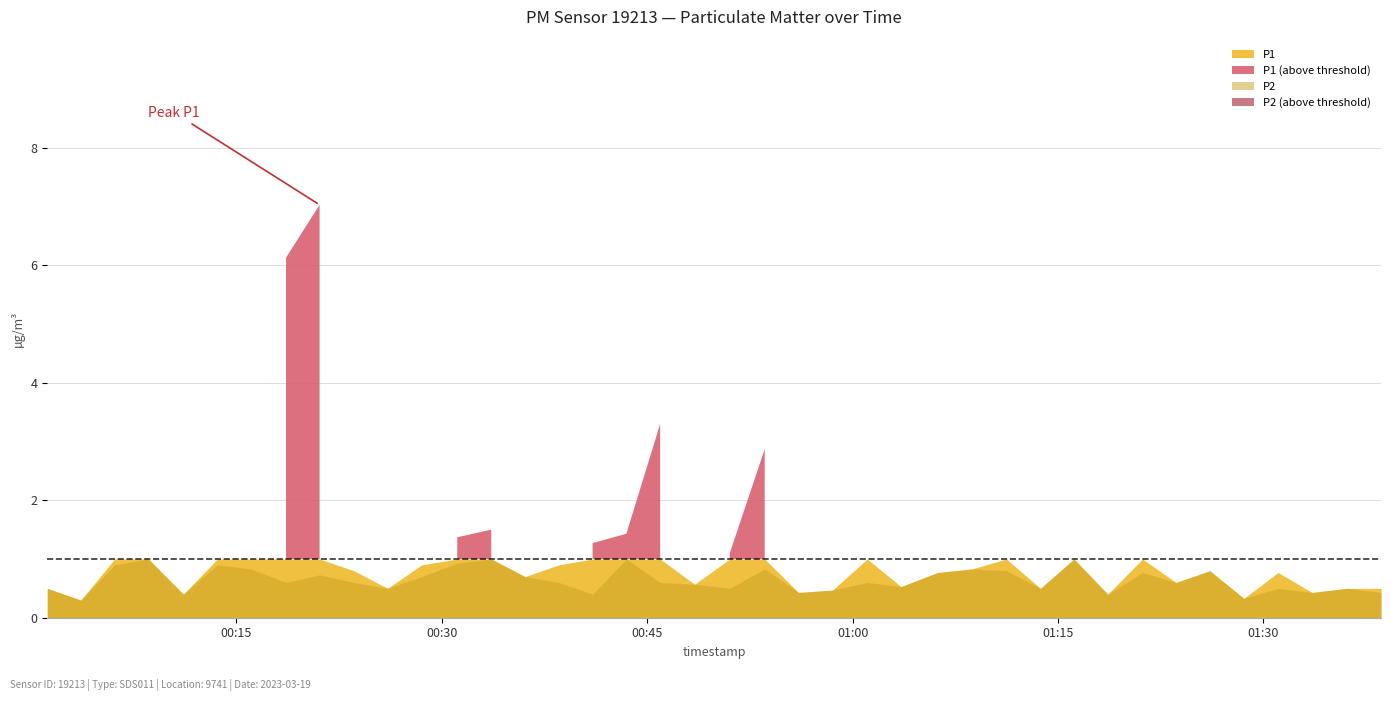

True or false: P1 and P2 intersect in this chart.

False